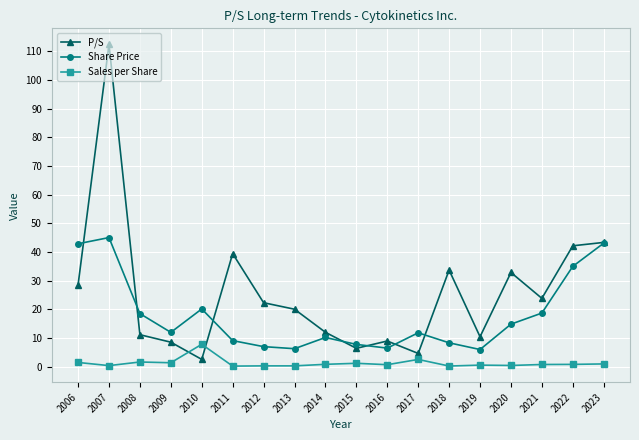

Which series has the widest spread of values?

P/S